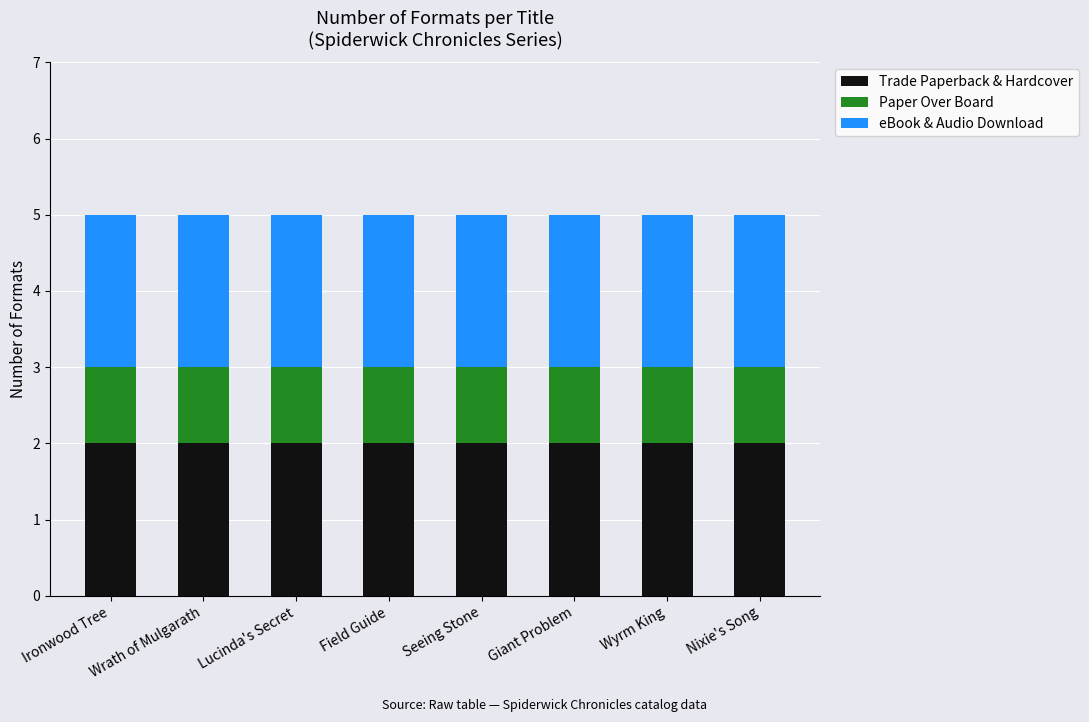

The value of Trade Paperback & Hardcover at Wrath of Mulgarath is 2. True or false?

True